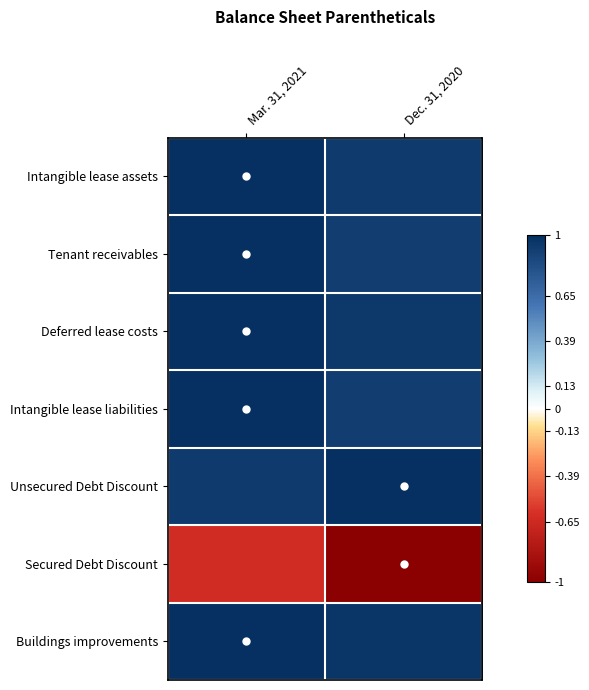

Between Dec. 31, 2020 and Mar. 31, 2021, which is larger?

Mar. 31, 2021